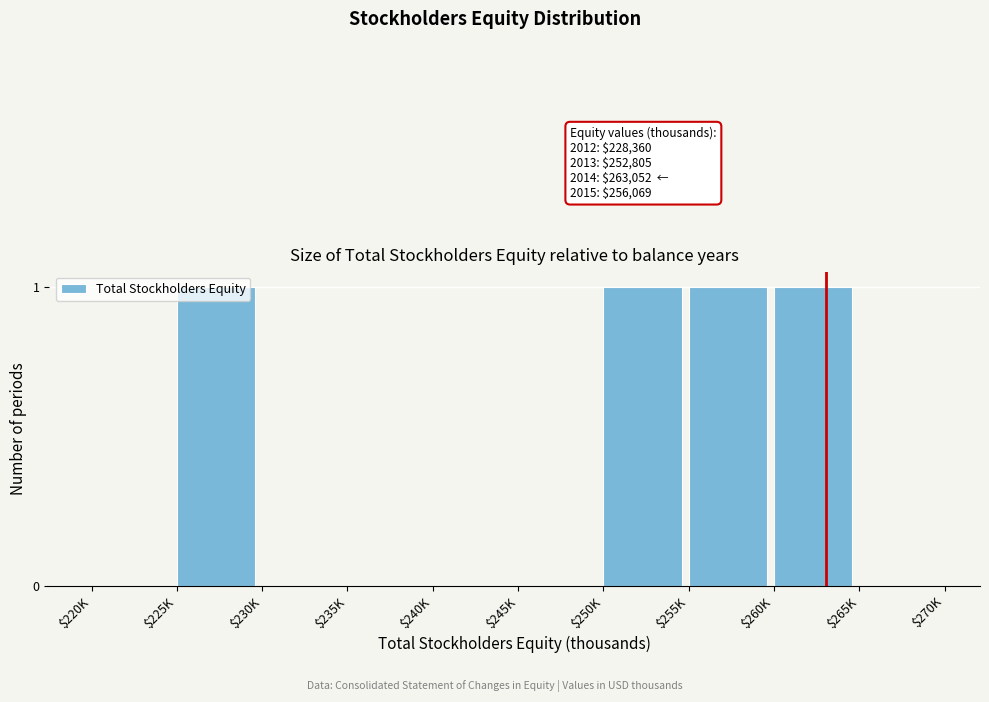

True or false: the data shows 1 at $250K.

True